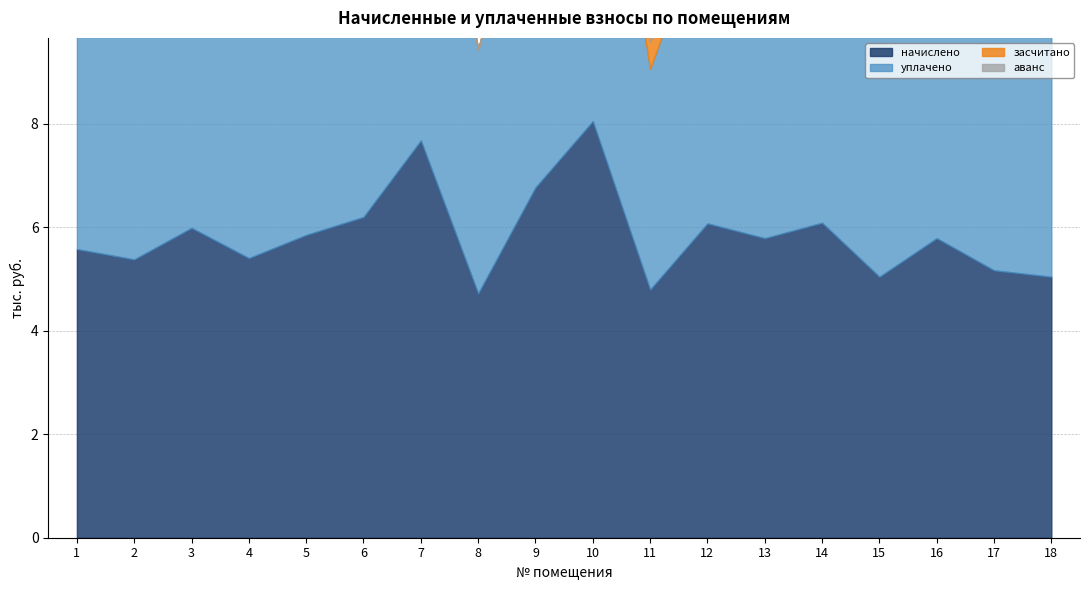

Reading left to right, what are all the values shown in this chart?

начислено: 5576.6	5377.9	5986.4	5402.8	5849.8	6197.6	7675.6	4719.6	6768.9	8048.2	4794.1	6073.4	5787.7	6085.8	5042.5	5787.7	5166.7	5042.5
уплачено: 5576.6	5377.9	5986.4	5402.8	5849.8	6197.6	7657.6	4719.6	6768.9	8048.2	4261.4	6073.4	5787.7	6085.8	5042.5	5787.7	5166.7	5042.5
засчитано: 0.0	0.0	0.0	0.0	0.0	0.0	0.0	0.0	0.0	0.0	532.7	0.0	0.0	0.0	0.0	0.0	0.0	0.0
аванс: 0.0	0.0	0.0	0.0	0.0	0.0	47.2	0.0	0.0	0.0	0.0	0.0	0.0	0.0	0.0	0.0	0.0	0.0
задолженность_взнос: 0.0	0.0	0.0	0.0	0.0	0.0	0.0	0.0	0.0	0.0	0.0	0.0	0.0	0.0	0.0	0.0	0.0	0.0
задолженность_пени: 0.0	0.0	0.0	0.0	0.0	0.0	0.0	0.0	0.0	0.0	0.0	0.0	0.0	0.0	0.0	0.0	0.0	0.0